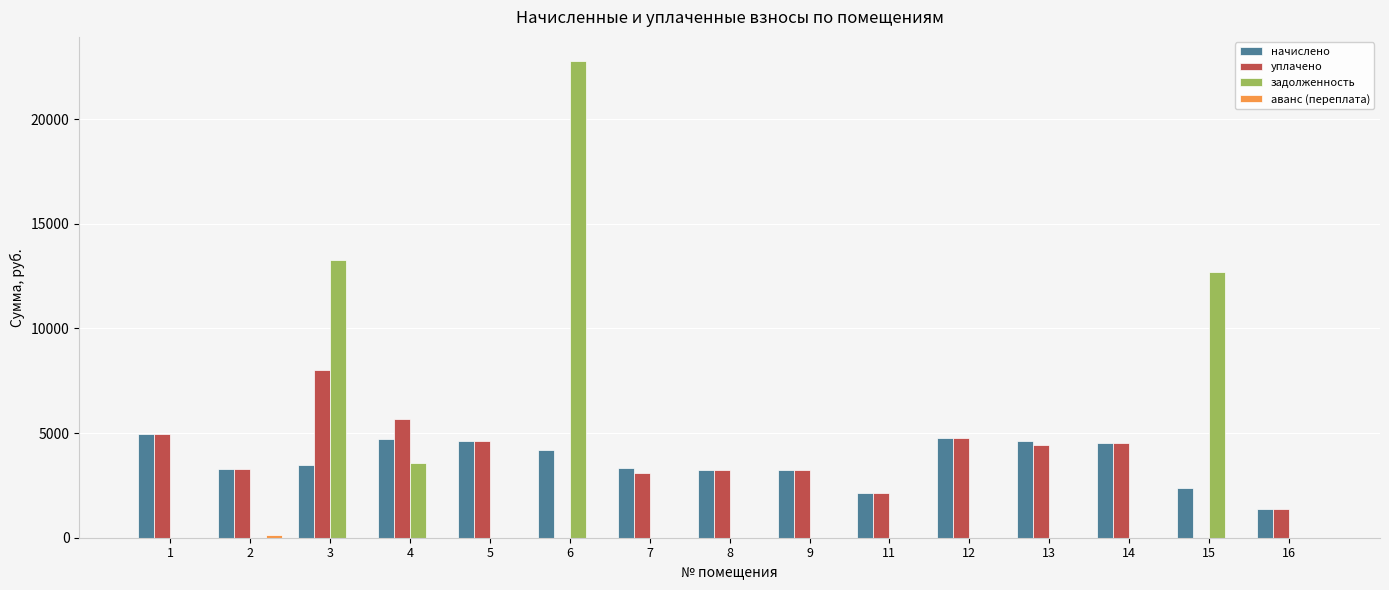

What is the sum of all задолженность values?

52363.6